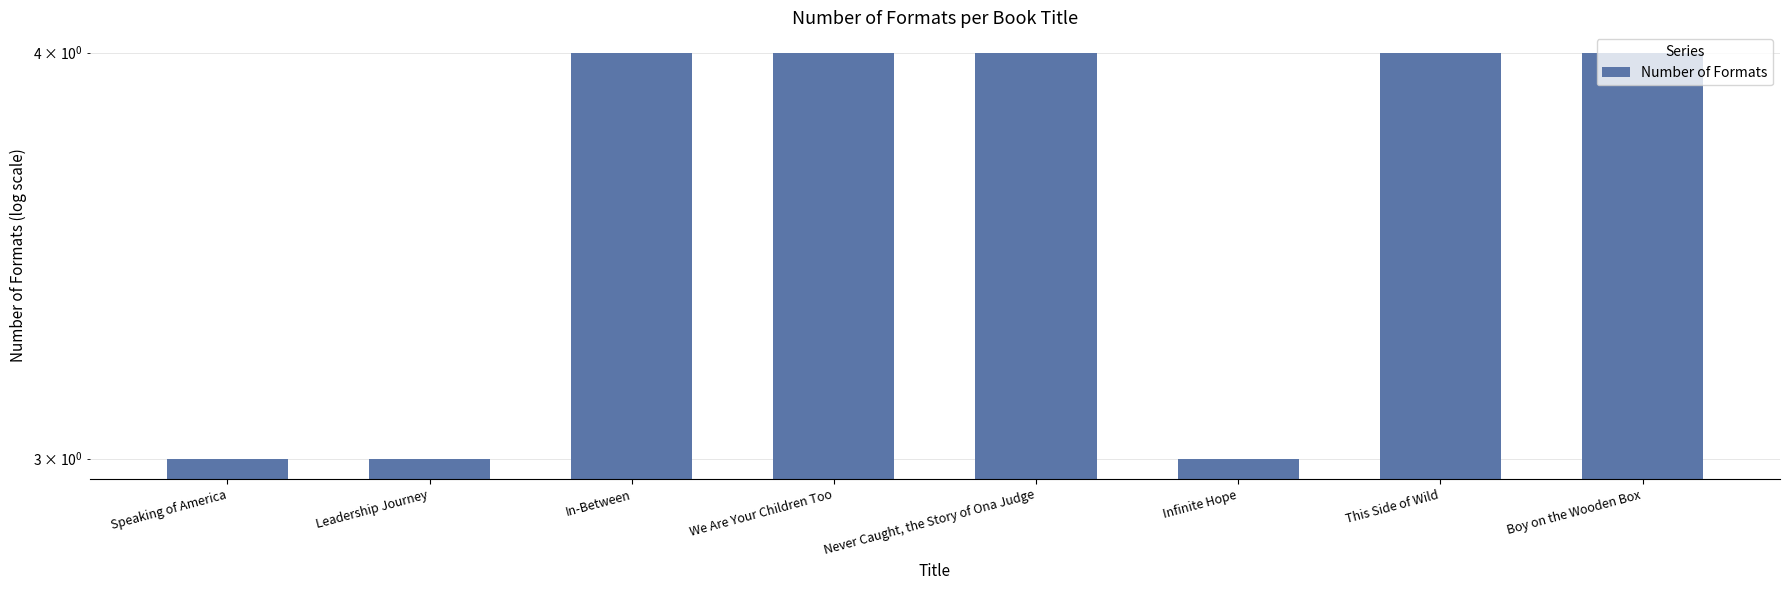

How many bars are there in total?

8